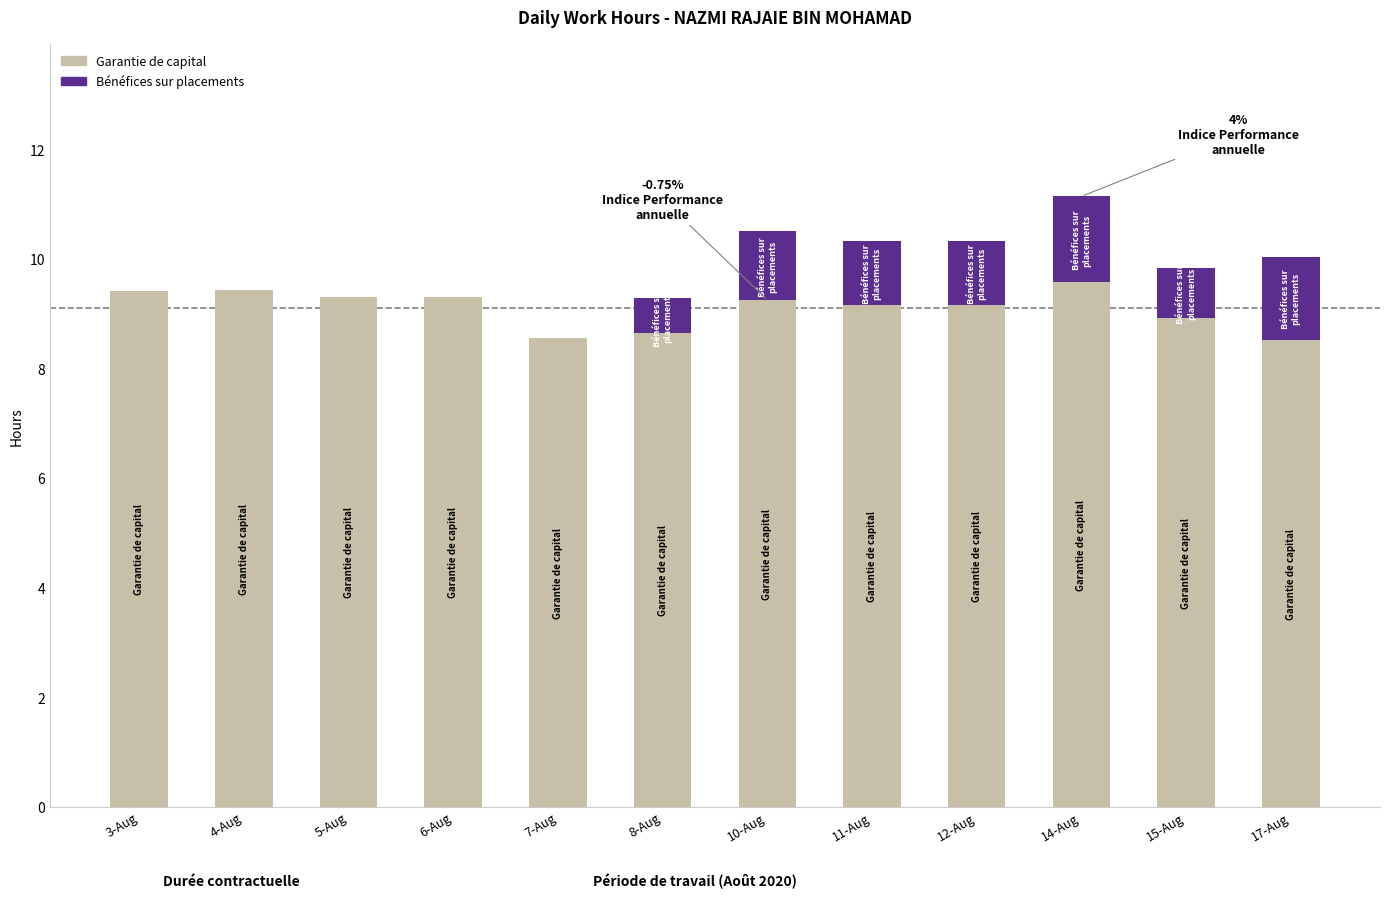

What is the sum of all Garantie de capital values?

109.2